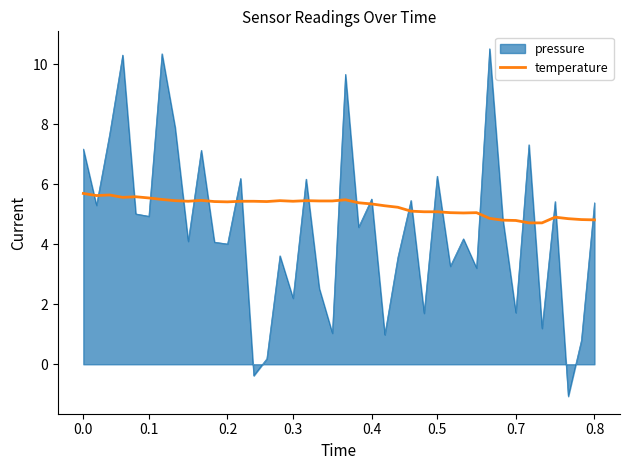

What is the sum of all values?

210.1